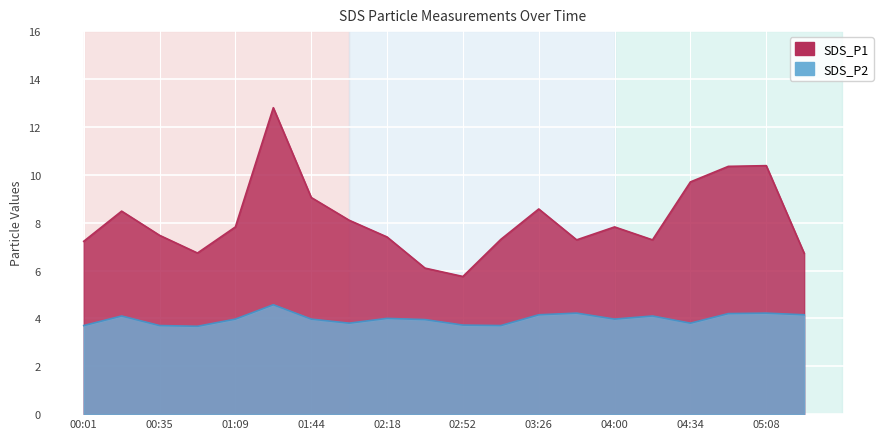

Read the SDS_P1 value at 05:08.

10.4